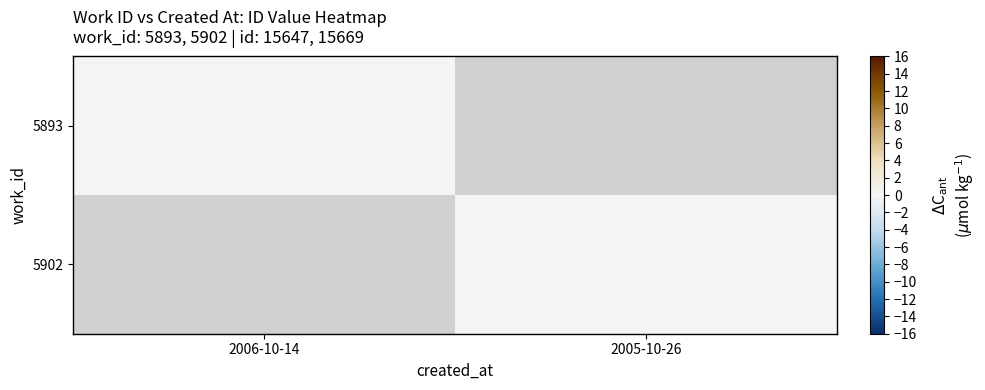

Count the number of categories in the chart.

2